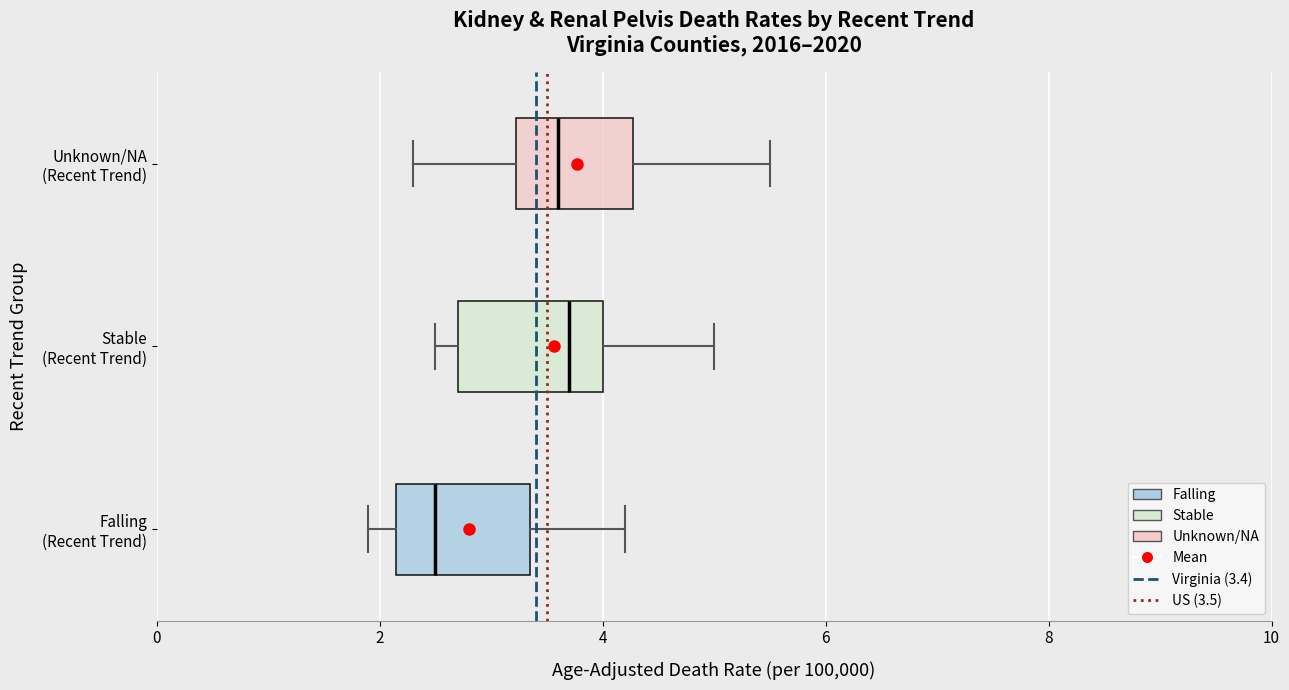

Reading bottom to top, transcribe this box plot: for each box, give where its median line is, the range the box spans, and where its two whiskers end, as read against the x-axis. The values are not printed on the chart, so give them approximately, as read against the axis.

Falling (Recent Trend): median 2.6, box 2.2 to 3.4, whiskers 2.0 to 4.2
Stable (Recent Trend): median 3.8, box 2.8 to 4.0, whiskers 2.6 to 5.0
Unknown/NA (Recent Trend): median 3.6, box 3.2 to 4.2, whiskers 2.4 to 5.6